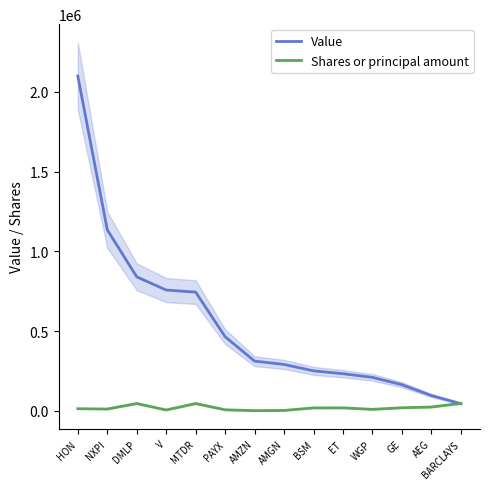

Is it true that Shares or principal amount equals 18254 at GE?

True